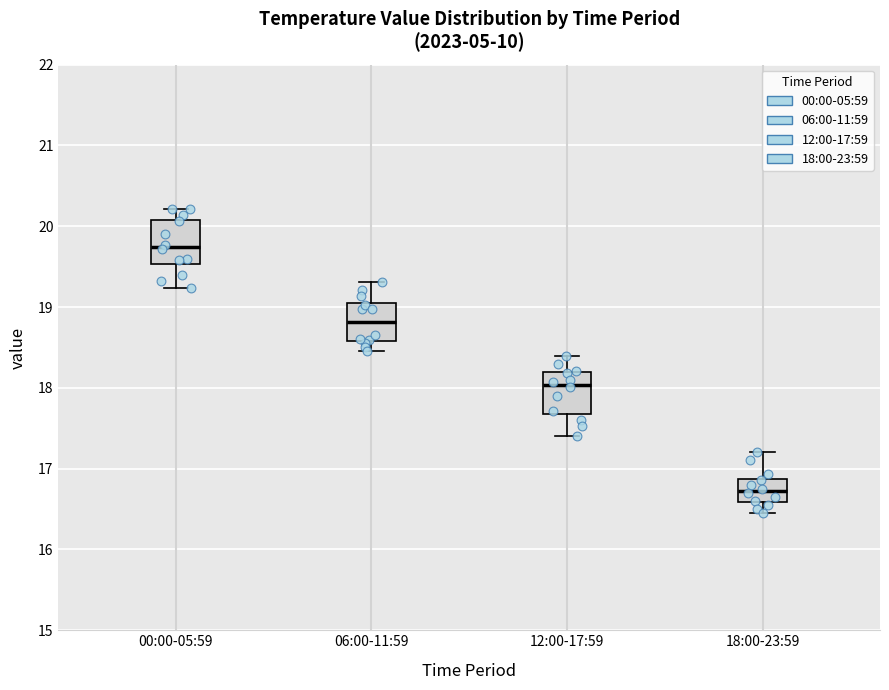

Where is the lower edge of the box for 12:00-17:59 on the y-axis? The values are not printed on the chart, so give them approximately, as read against the axis.

17.7